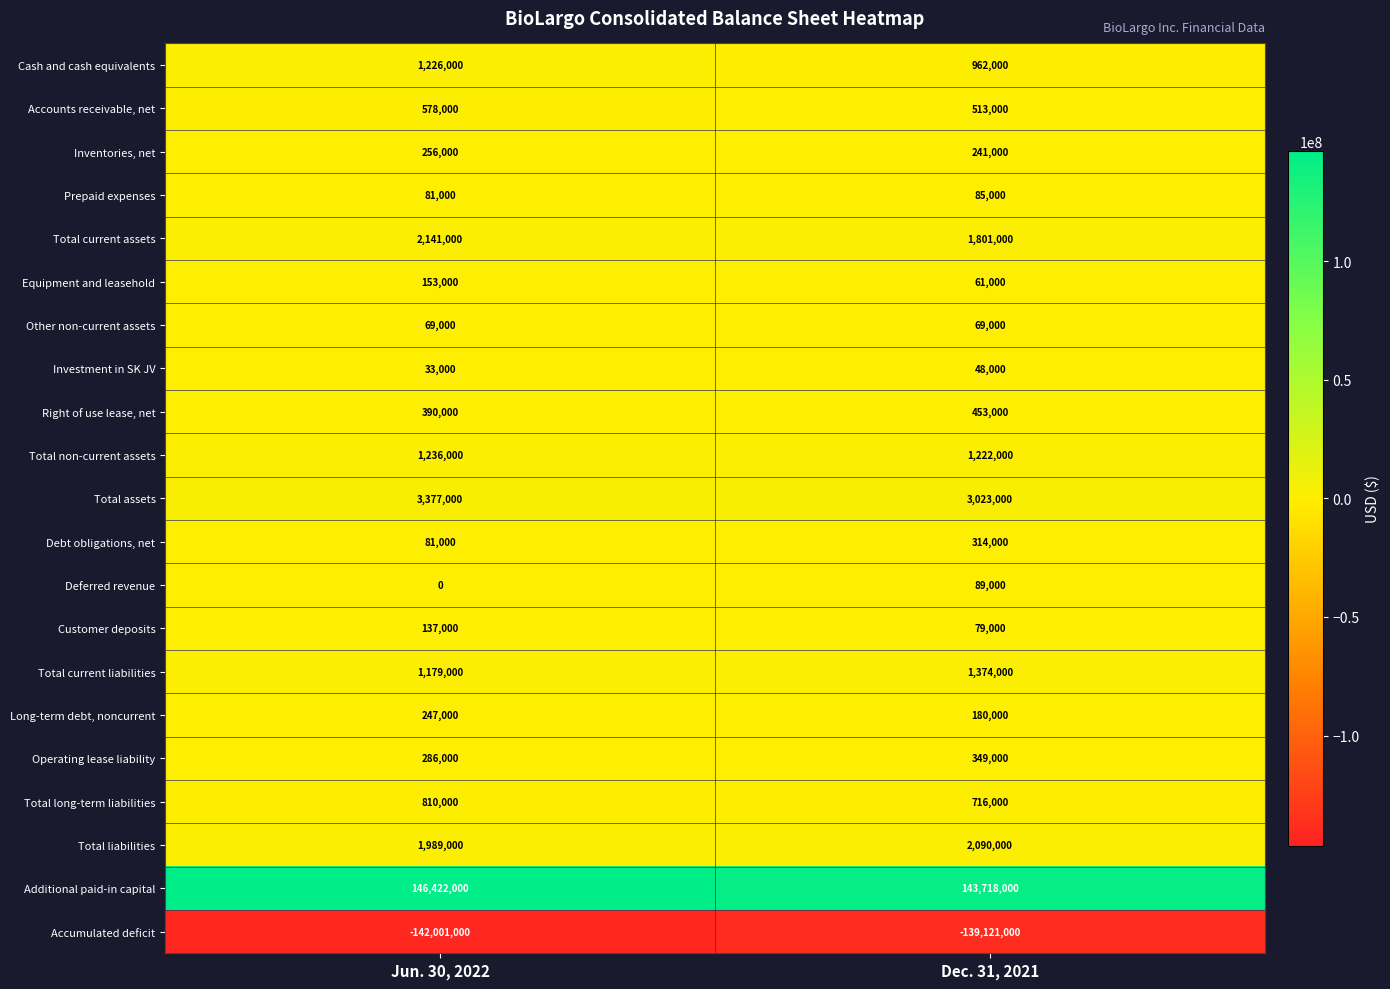

At which label does Additional paid-in capital reach its minimum?

Dec. 31, 2021